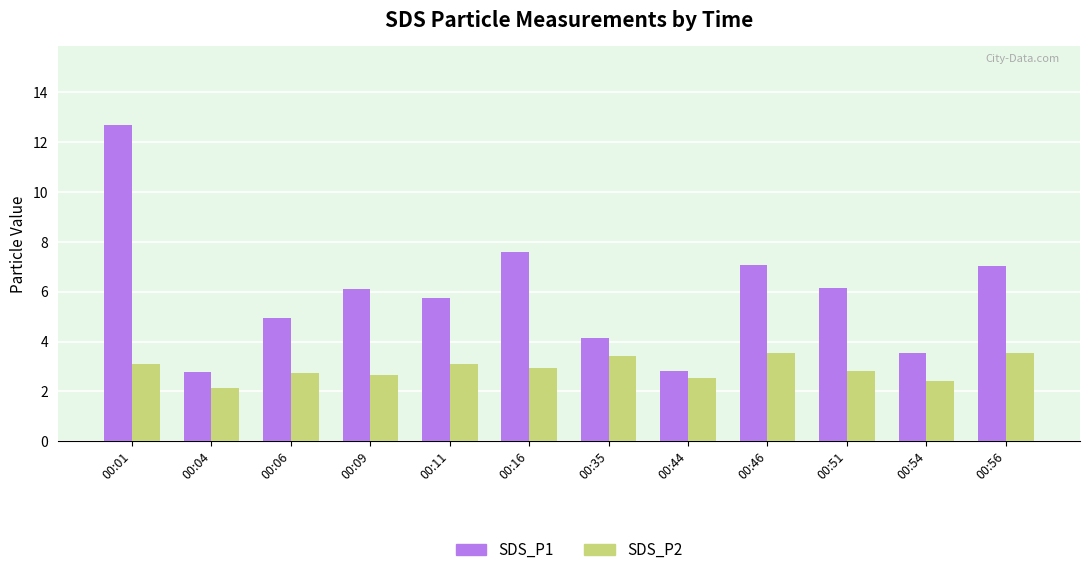

Which series has the largest total across all categories?

SDS_P1